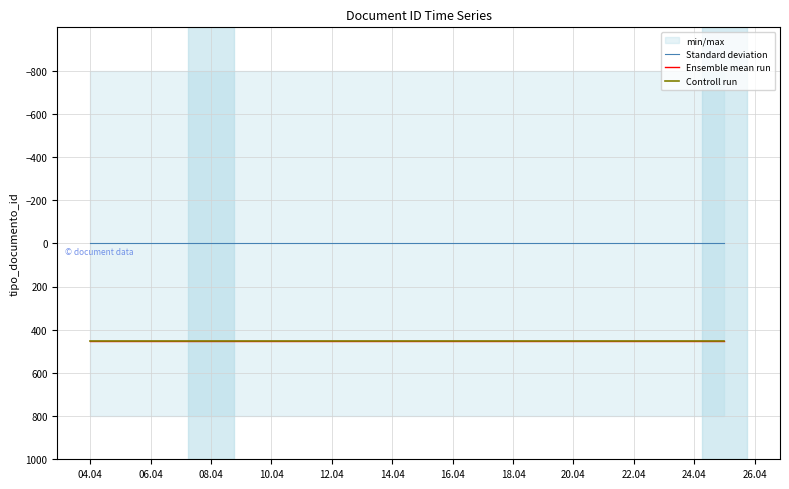

True or false: Controll run and Standard deviation intersect in this chart.

False